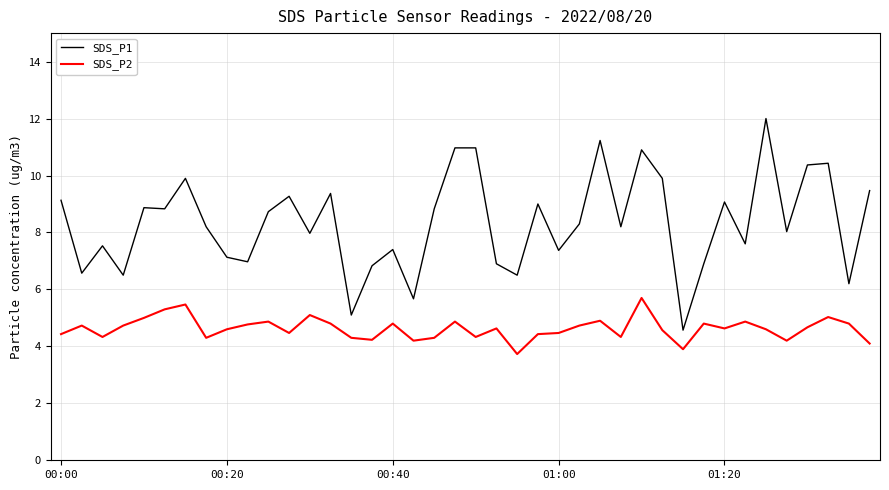

Which series has the largest range (max minus min)?

SDS_P1